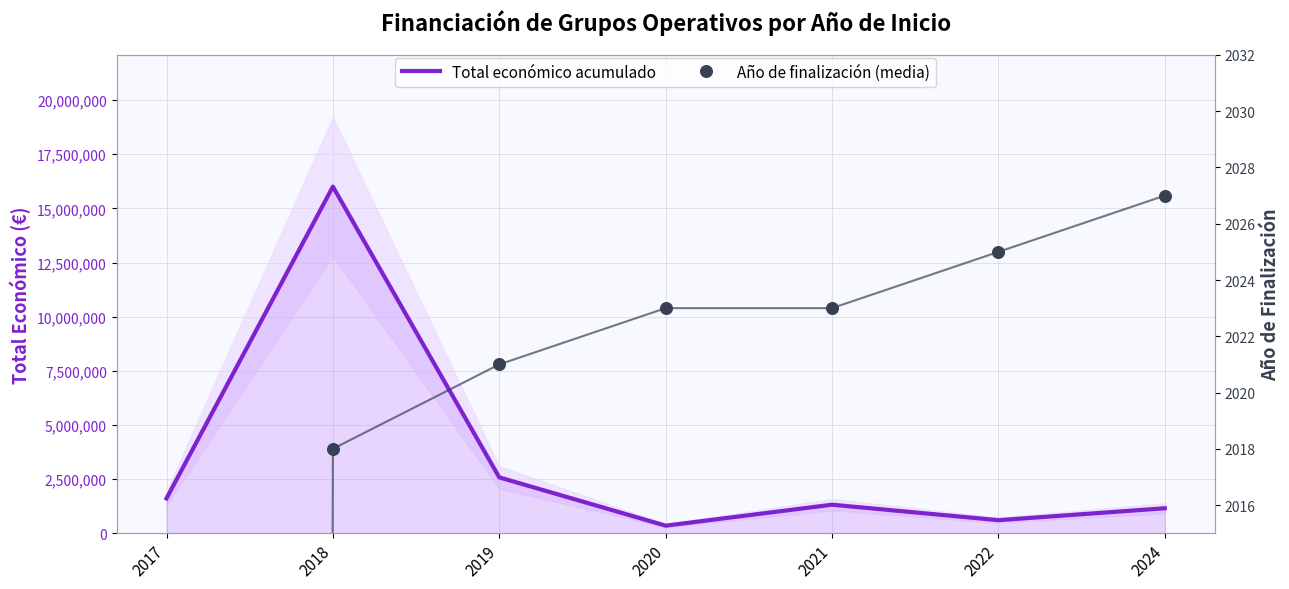

Is the value of Año de finalización (media) at 2021 greater than the value of Total económico acumulado at 2018?

No